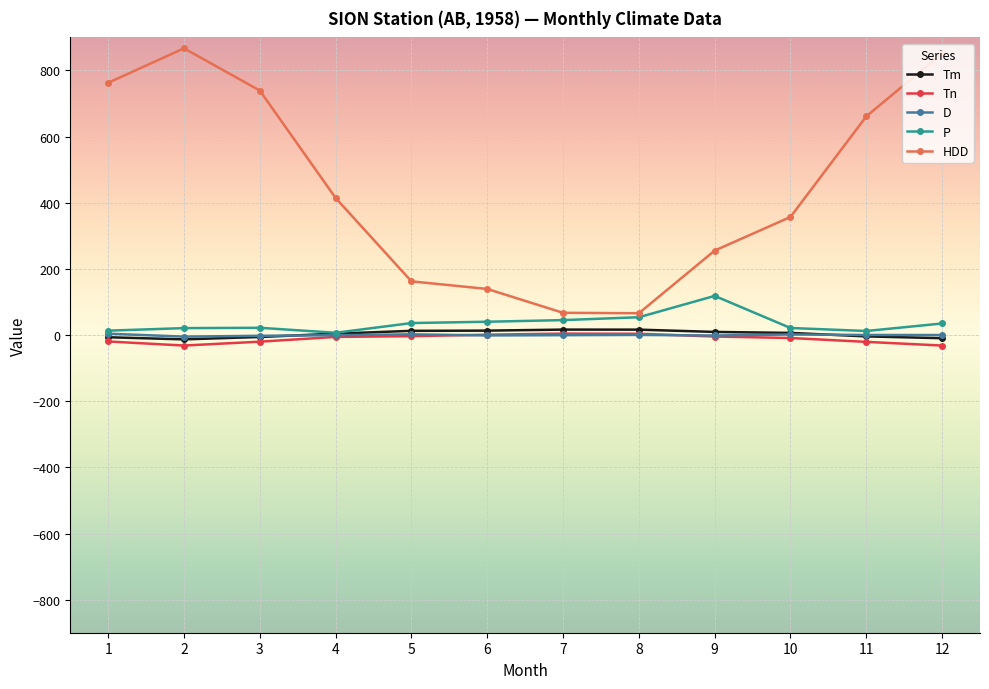

What is the value of the Tm point at the 7th from the left?

16.5